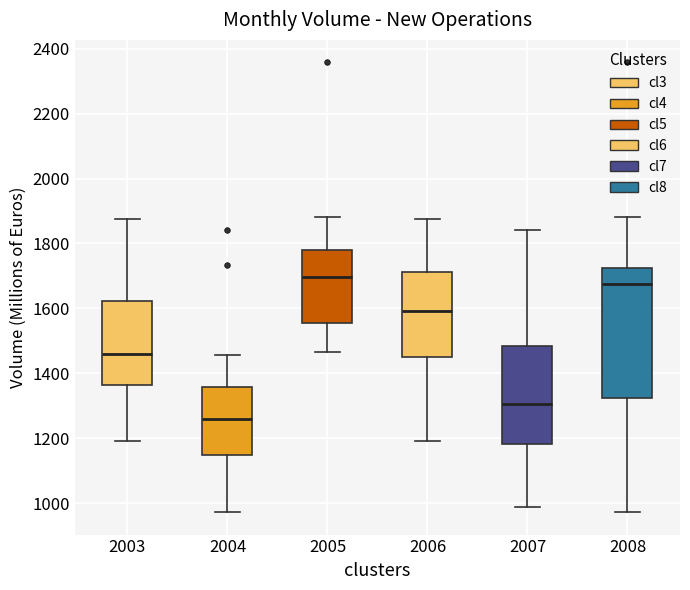

Reading left to right, read every box against the y-axis: the position of its median line, the range the box covers, and the ends of its whiskers. The values are not printed on the chart, so give them approximately, as read against the axis.

2003: median 1460, box 1360 to 1620, whiskers 1200 to 1880
2004: median 1260, box 1140 to 1360, whiskers 980 to 1460
2005: median 1700, box 1560 to 1780, whiskers 1460 to 1880
2006: median 1600, box 1440 to 1720, whiskers 1200 to 1880
2007: median 1300, box 1180 to 1480, whiskers 980 to 1840
2008: median 1680, box 1320 to 1720, whiskers 980 to 1880